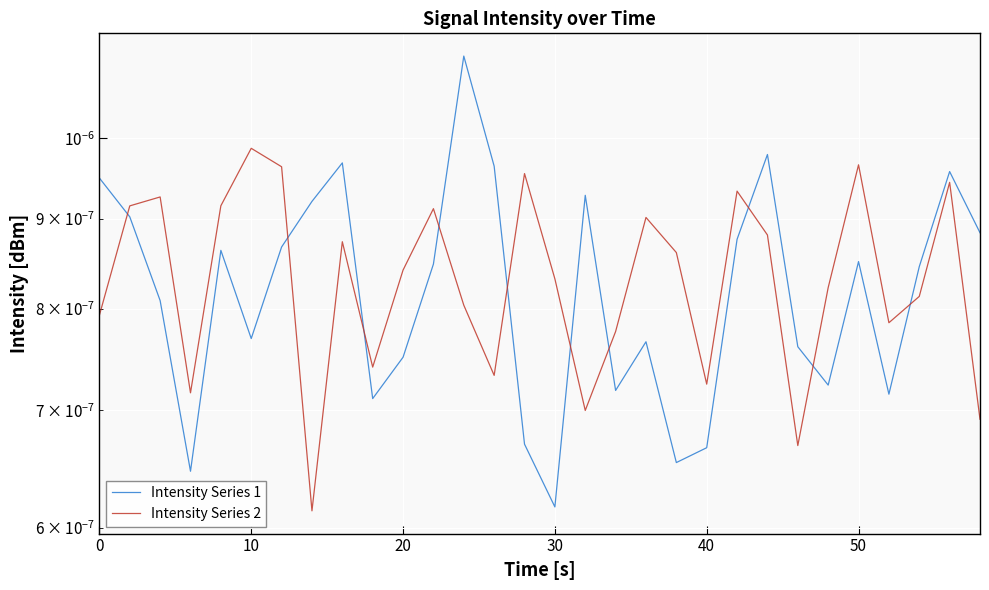

In Intensity Series 1, how many points are higher than both neighbors (excluding endpoints)?

8